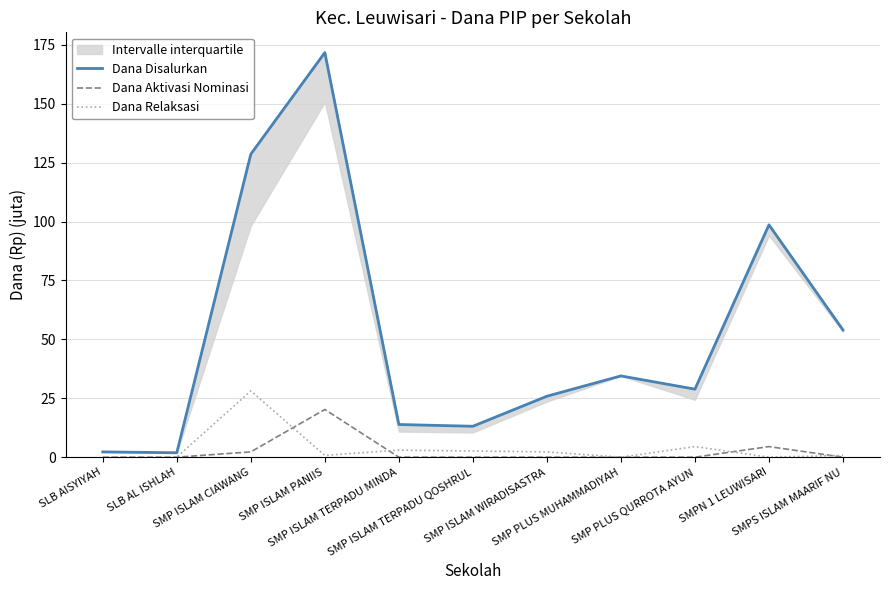

Does the chart display data point markers on the line(s)?

No